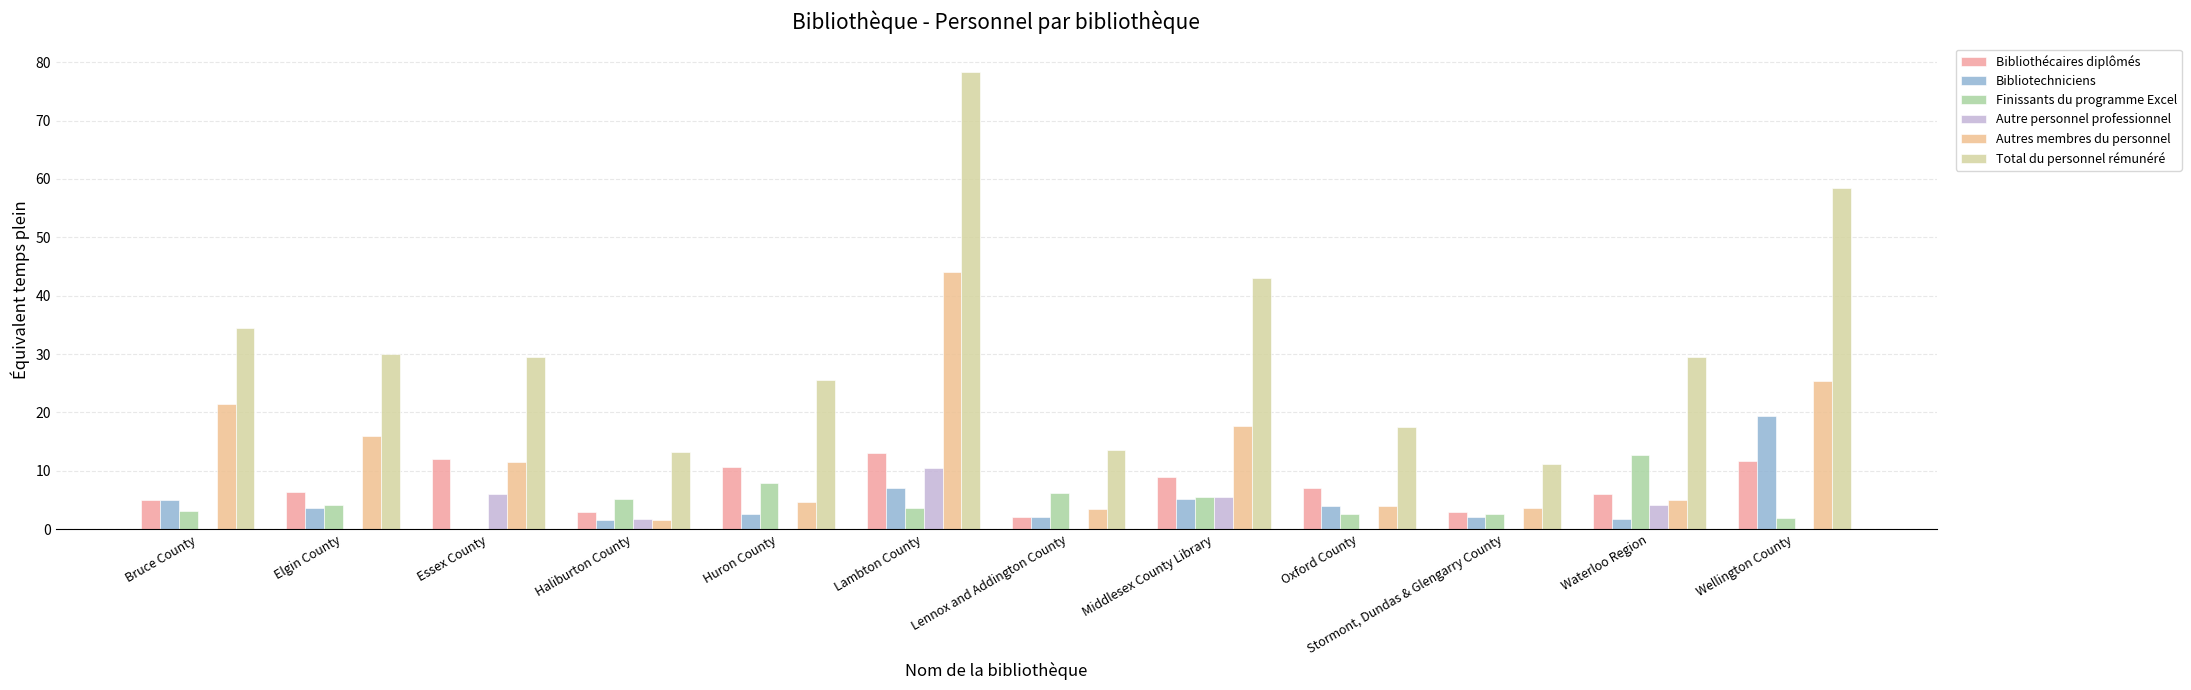

Reading right to left, list all the values displayed in this chart.

Bibliothécaires diplômés: Wellington County=11.7	Waterloo Region=6.0	Stormont, Dundas & Glengarry County=3.0	Oxford County=7.0	Middlesex County Library=9.0	Lennox and Addington County=2.0	Lambton County=13.0	Huron County=10.6	Haliburton County=3.0	Essex County=12.0	Elgin County=6.4	Bruce County=5.0
Bibliotechniciens: Wellington County=19.4	Waterloo Region=1.7	Stormont, Dundas & Glengarry County=2.0	Oxford County=4.0	Middlesex County Library=5.2	Lennox and Addington County=2.0	Lambton County=7.0	Huron County=2.5	Haliburton County=1.6	Essex County=0.0	Elgin County=3.6	Bruce County=5.0
Finissants du programme Excel: Wellington County=2.0	Waterloo Region=12.7	Stormont, Dundas & Glengarry County=2.6	Oxford County=2.5	Middlesex County Library=5.6	Lennox and Addington County=6.1	Lambton County=3.6	Huron County=7.8	Haliburton County=5.2	Essex County=0.0	Elgin County=4.1	Bruce County=3.0
Autre personnel professionnel: Wellington County=0.0	Waterloo Region=4.1	Stormont, Dundas & Glengarry County=0.0	Oxford County=0.0	Middlesex County Library=5.5	Lennox and Addington County=0.0	Lambton County=10.5	Huron County=0.0	Haliburton County=1.7	Essex County=6.0	Elgin County=0.0	Bruce County=0.0
Autres membres du personnel: Wellington County=25.4	Waterloo Region=5.0	Stormont, Dundas & Glengarry County=3.6	Oxford County=4.0	Middlesex County Library=17.7	Lennox and Addington County=3.5	Lambton County=44.1	Huron County=4.6	Haliburton County=1.6	Essex County=11.5	Elgin County=16.0	Bruce County=21.5
Total du personnel rémunéré: Wellington County=58.4	Waterloo Region=29.4	Stormont, Dundas & Glengarry County=11.2	Oxford County=17.5	Middlesex County Library=43.0	Lennox and Addington County=13.6	Lambton County=78.2	Huron County=25.6	Haliburton County=13.1	Essex County=29.5	Elgin County=30.1	Bruce County=34.5